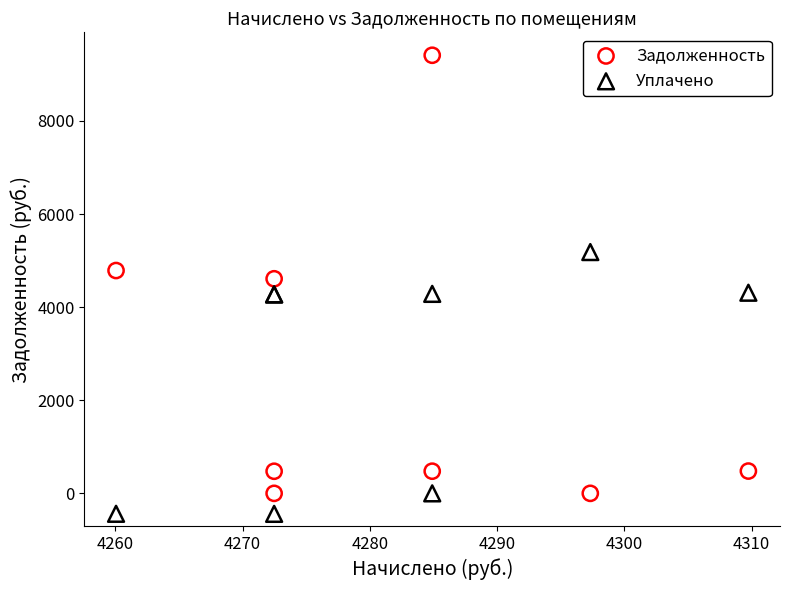

Which series has the largest Y range (max minus min)?

Задолженность